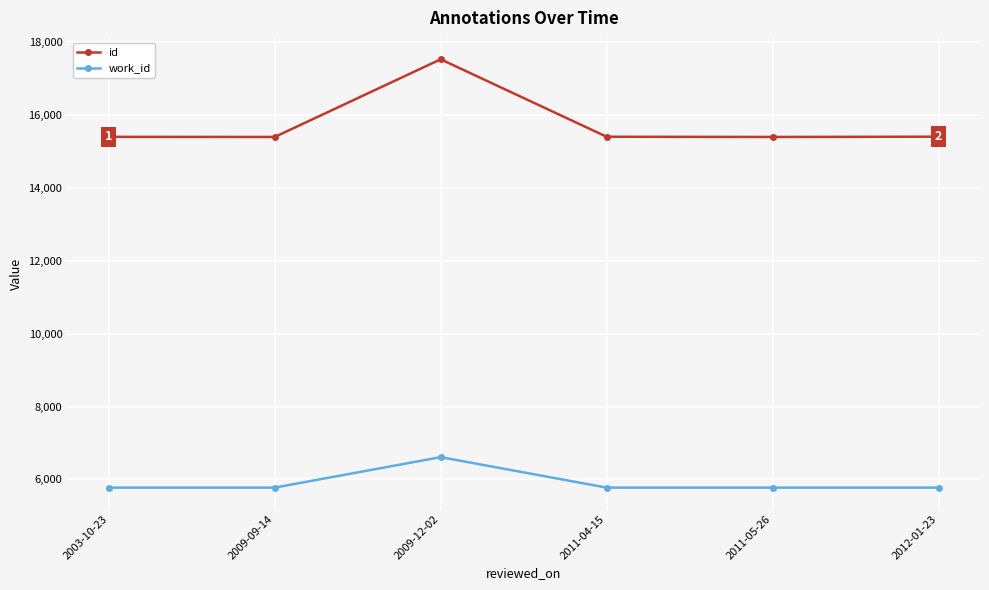

At 2003-10-23, list the series in order from smallest to largest.

work_id, id